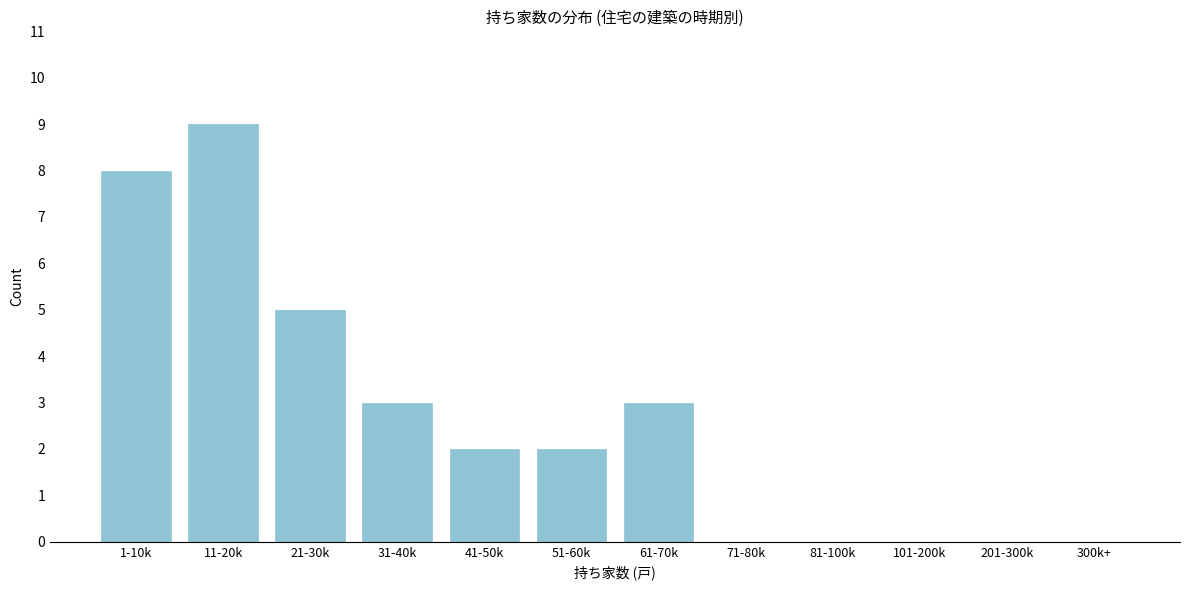

Reading left to right, transcribe all the data shown in this chart.

1-10k=8	11-20k=9	21-30k=5	31-40k=3	41-50k=2	51-60k=2	61-70k=3	71-80k=0	81-100k=0	101-200k=0	201-300k=0	300k+=0